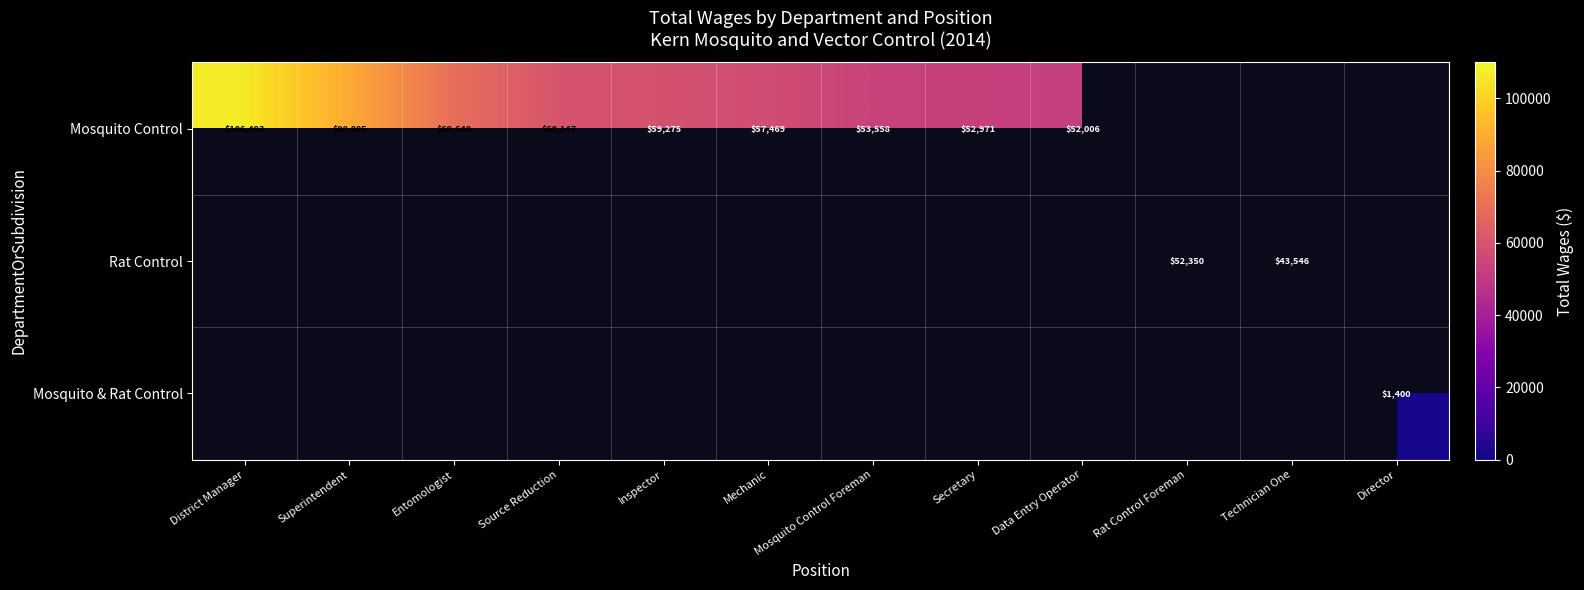

What is the sum of the Mosquito Control values at Source Reduction and Data Entry Operator?

112153